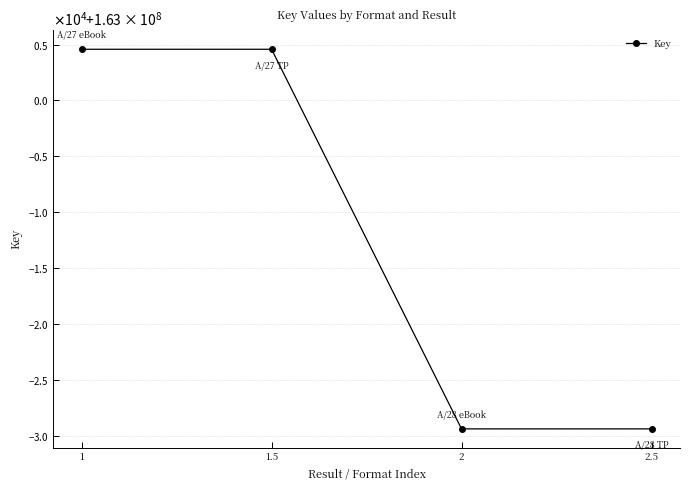

The value at 2.5 is 162970593. True or false?

True